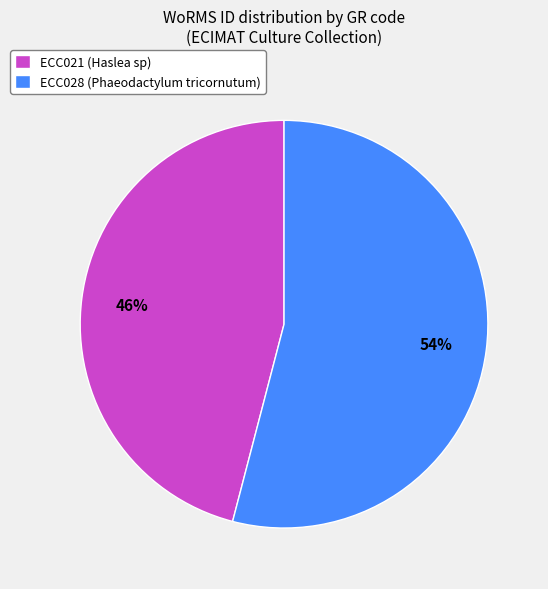

What is the smallest slice in the pie chart?

ECC021 (Haslea sp)